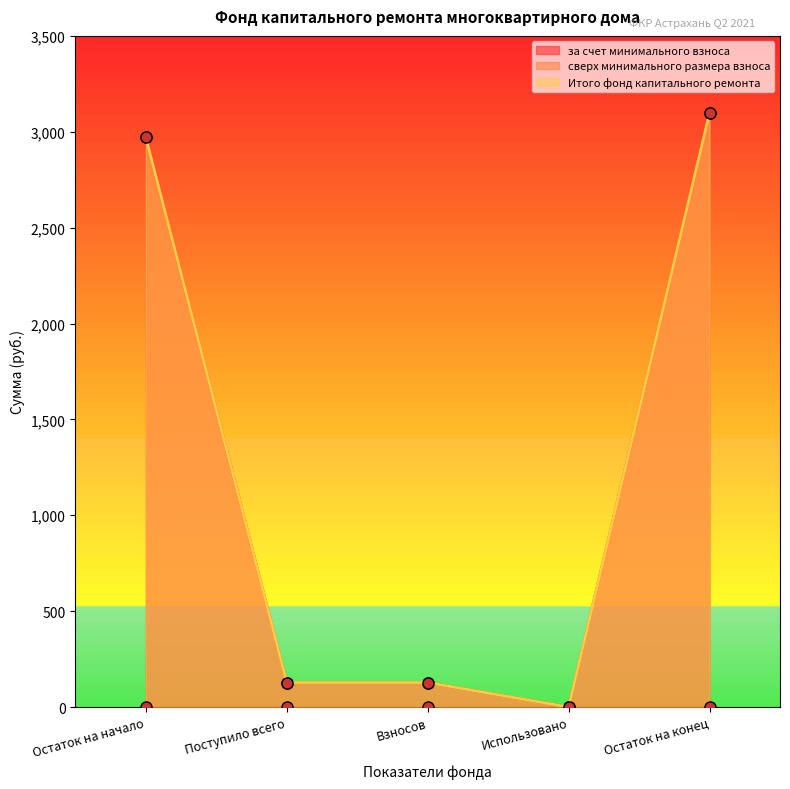

True or false: за счет минимального взноса and Итого фонд капитального ремонта cross at least once.

False